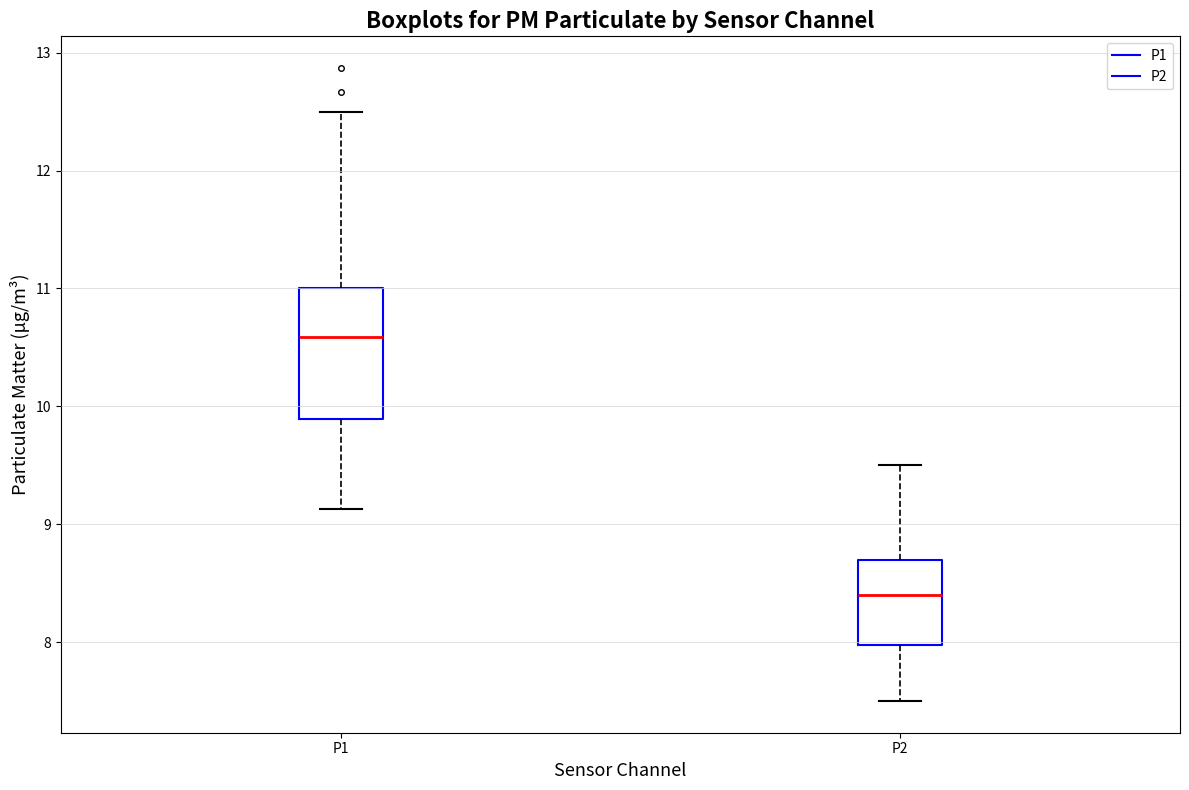

Which box's median line is the highest?

P1